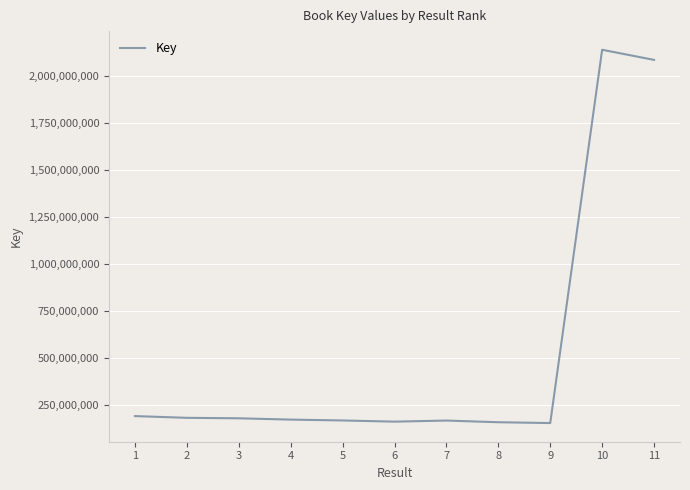

The value at 3 is 179382862. True or false?

True